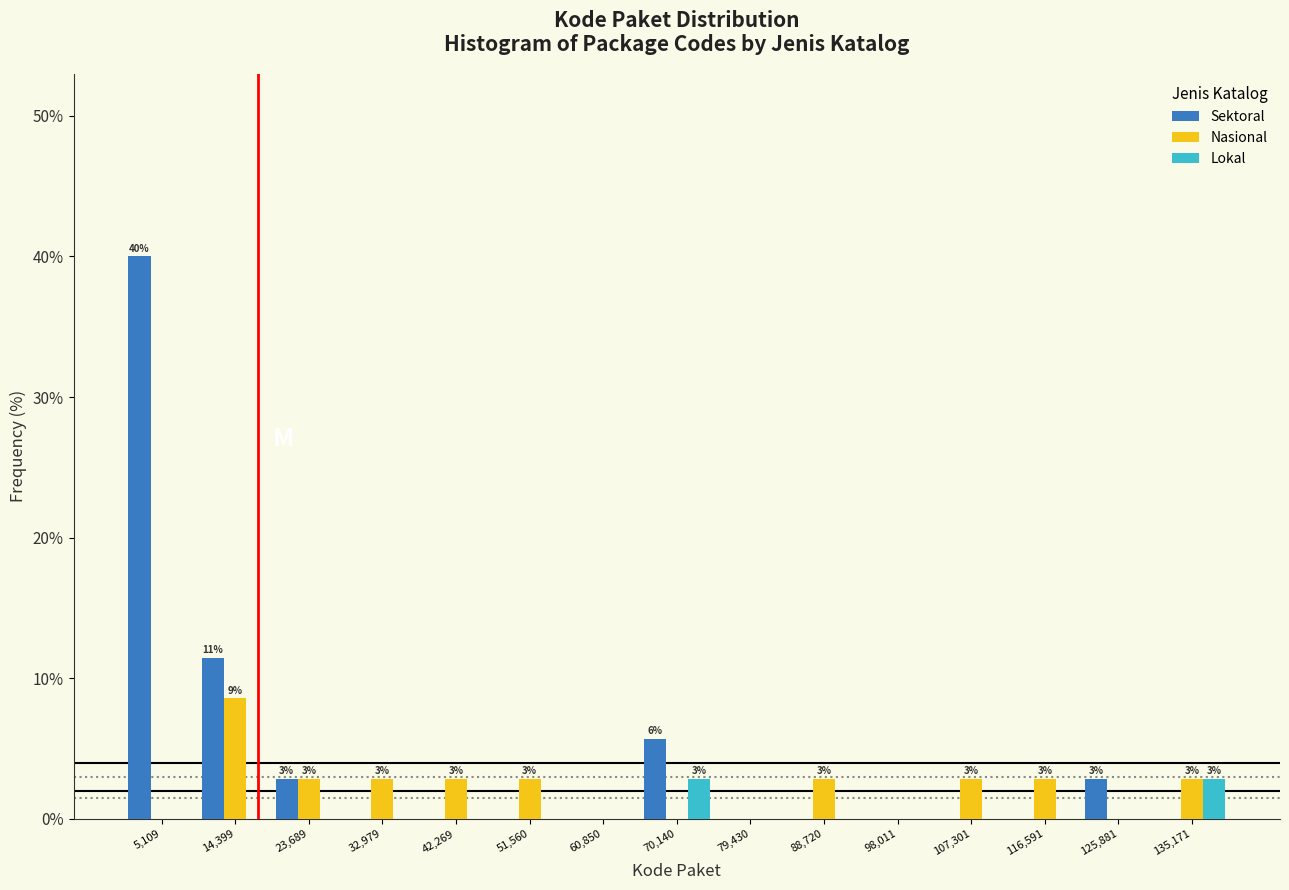

In the Nasional series, which range on the x-axis has the tallest bar?

10000 to 19000